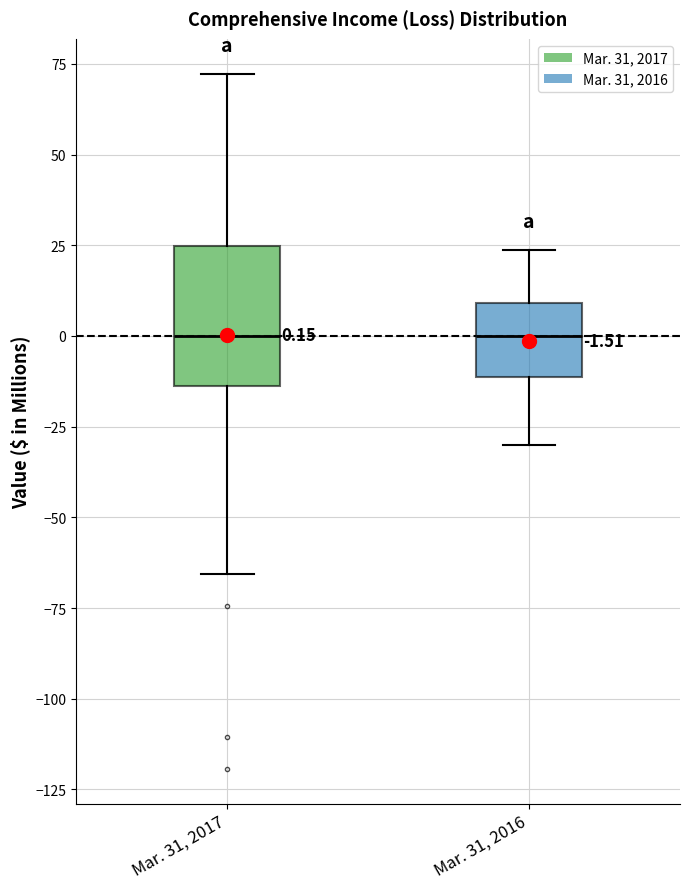

Comparing the boxes themselves (not the whiskers), which one is the tallest?

Mar. 31, 2017